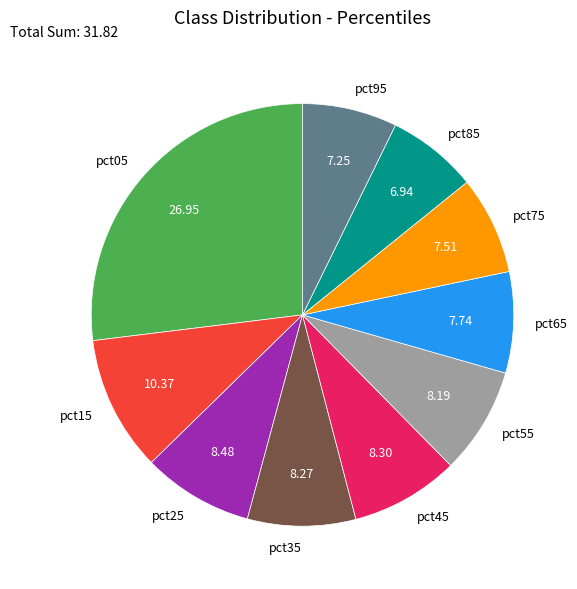

True or false: pct65 accounts for 15% of the total.

False